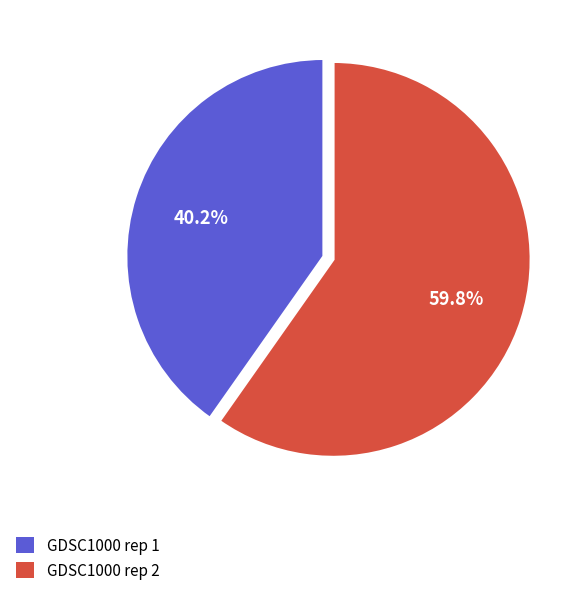

Which slice is the largest?

GDSC1000 rep 2